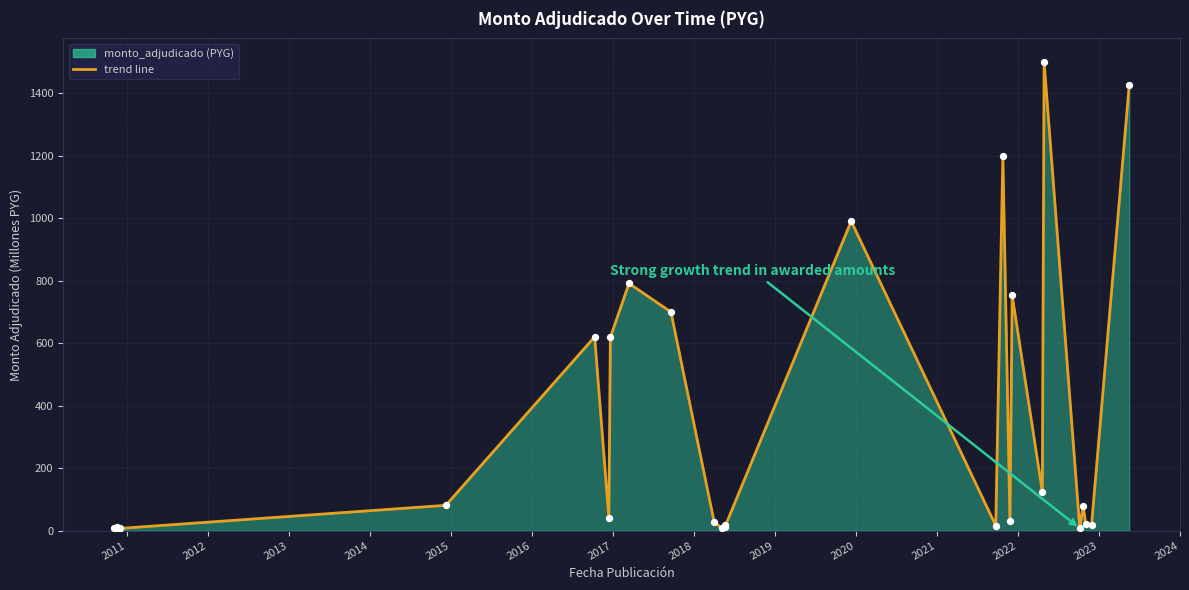

What is the difference between the maximum and minimum values?

1499.4